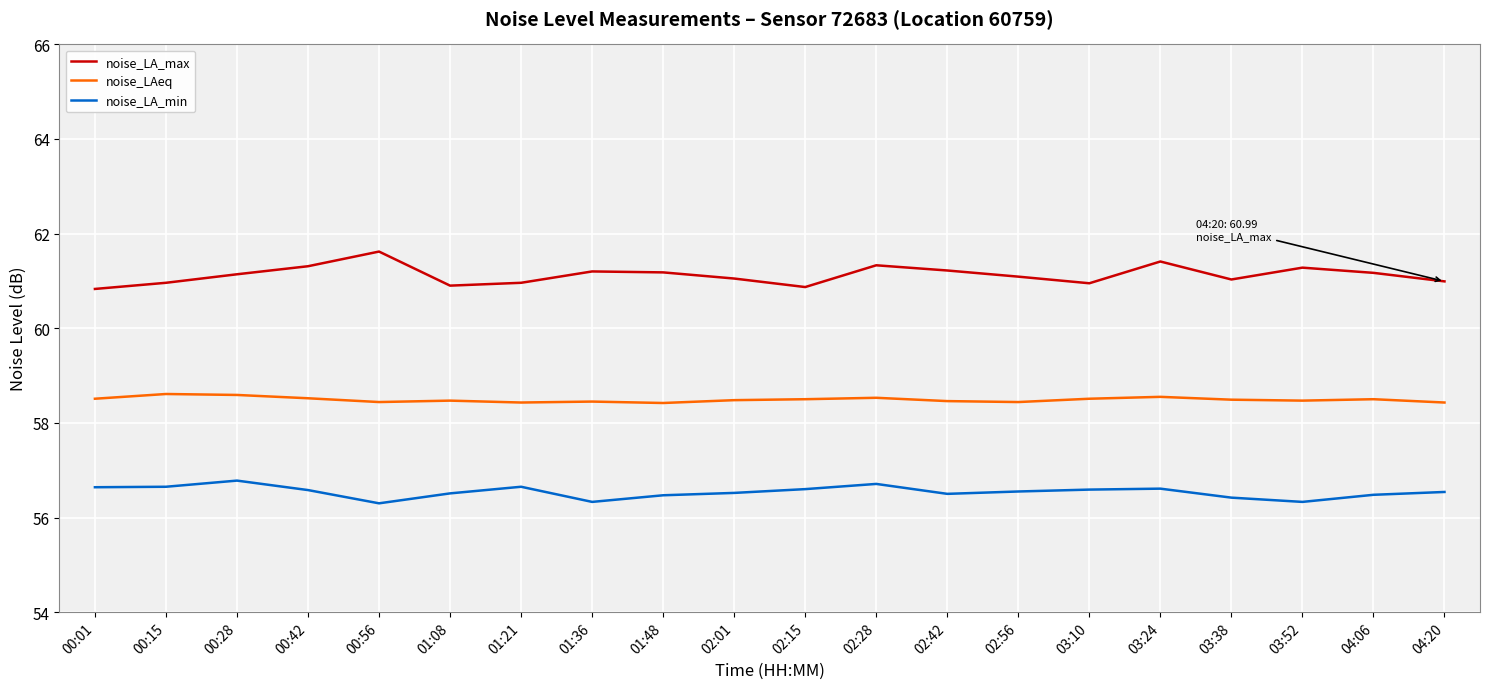

What position from the right is 01:48?

12